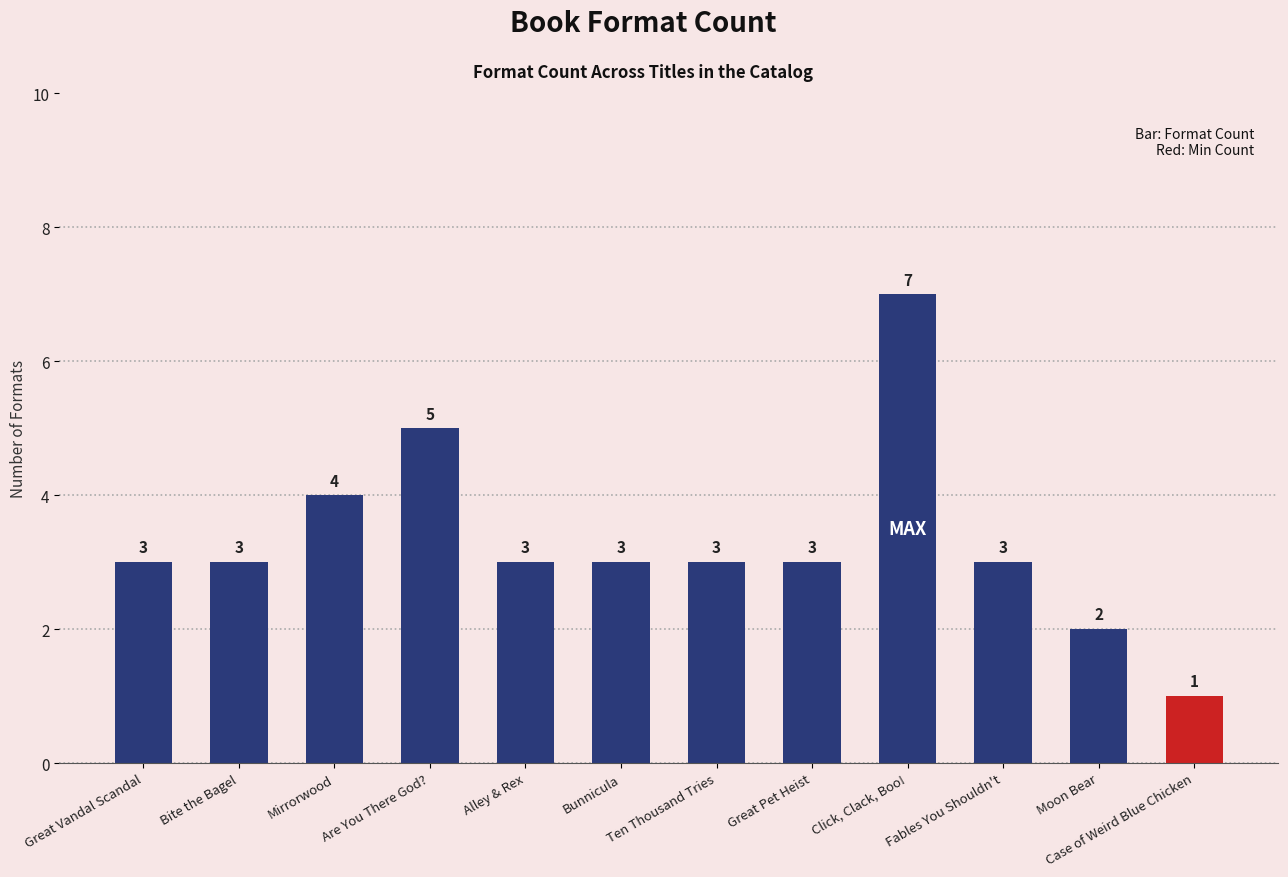

What is the maximum value shown in the chart?

7